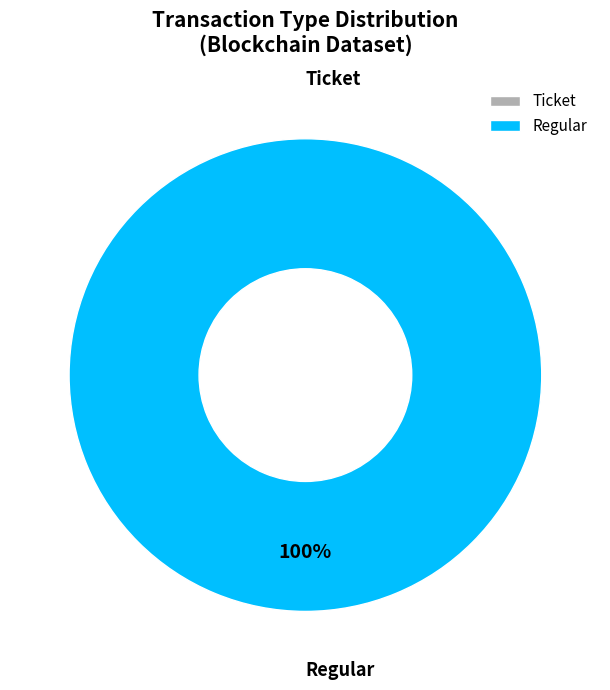

Is the sum of Regular and Ticket greater than half?

Yes